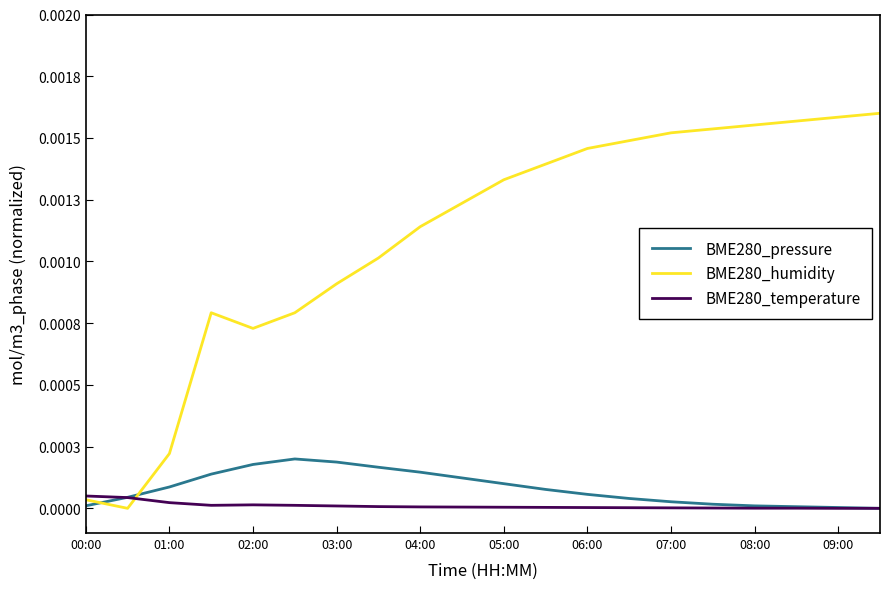

What are all the series names shown in the legend?

BME280_pressure, BME280_humidity, BME280_temperature